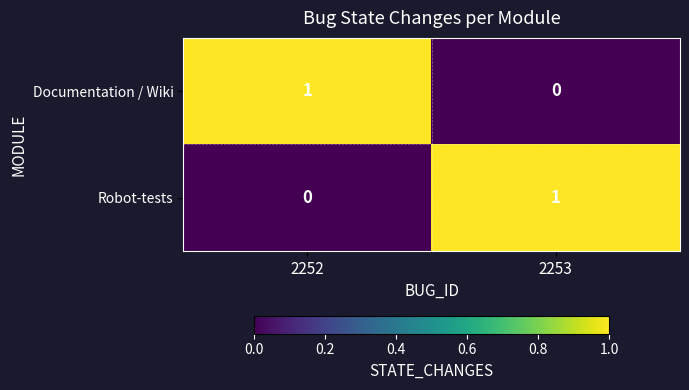

Is the value of Documentation / Wiki at 2252 greater than the value of Robot-tests at 2252?

Yes